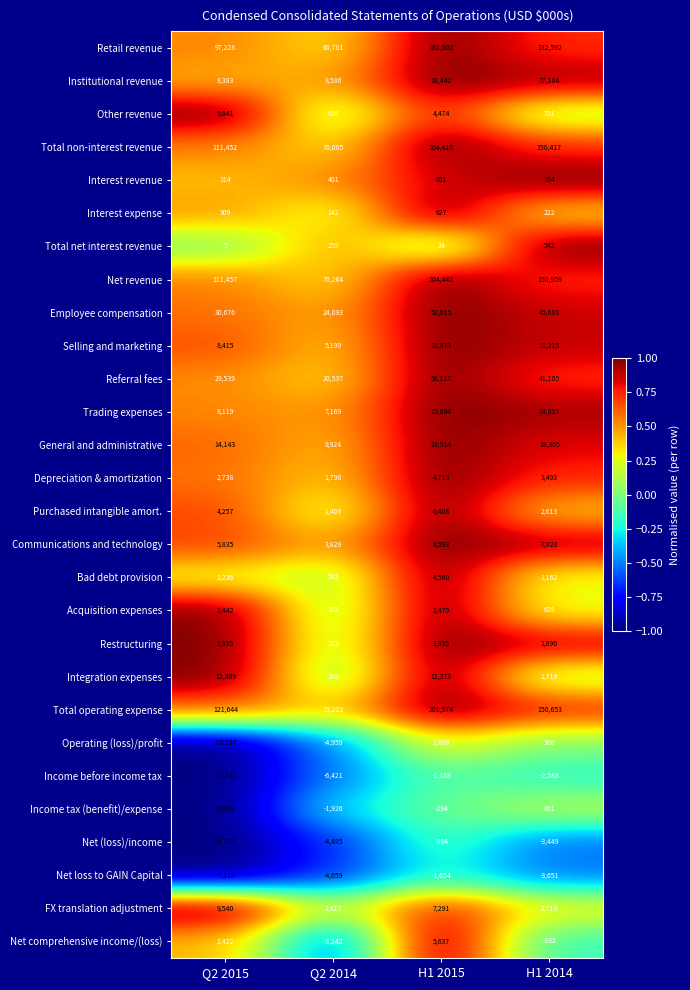

At which category is the sum across all series the highest?

H1 2015